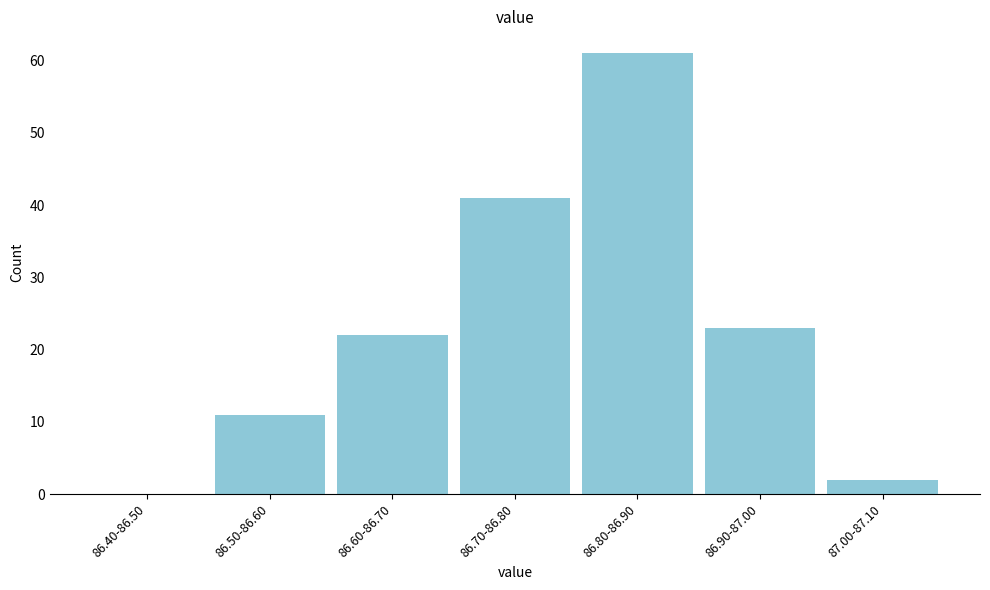

Reading left to right, extract all data points from this chart.

86.40-86.50=0	86.50-86.60=11	86.60-86.70=22	86.70-86.80=41	86.80-86.90=61	86.90-87.00=23	87.00-87.10=2